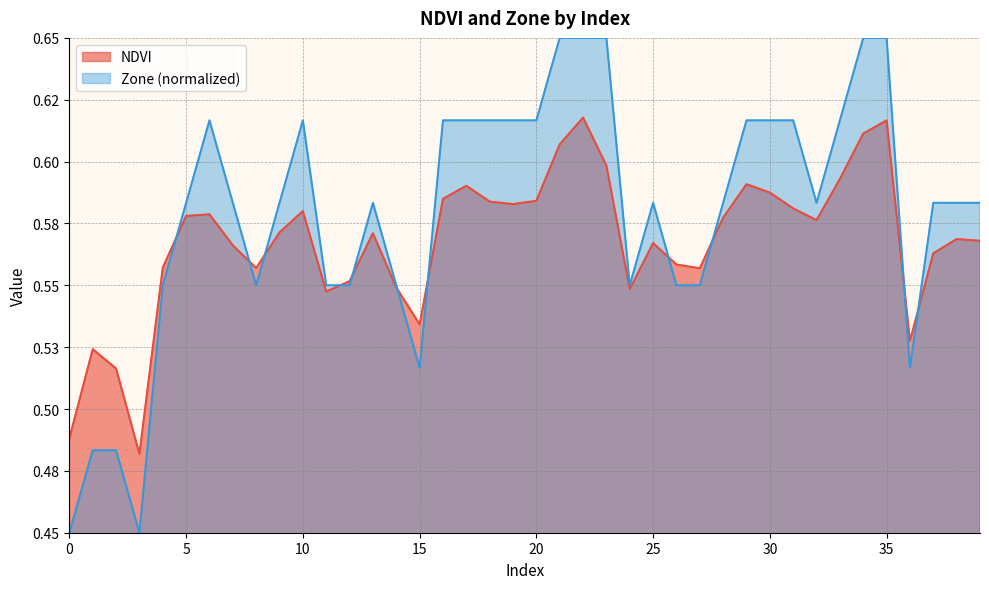

What is the smallest value displayed?

0.5